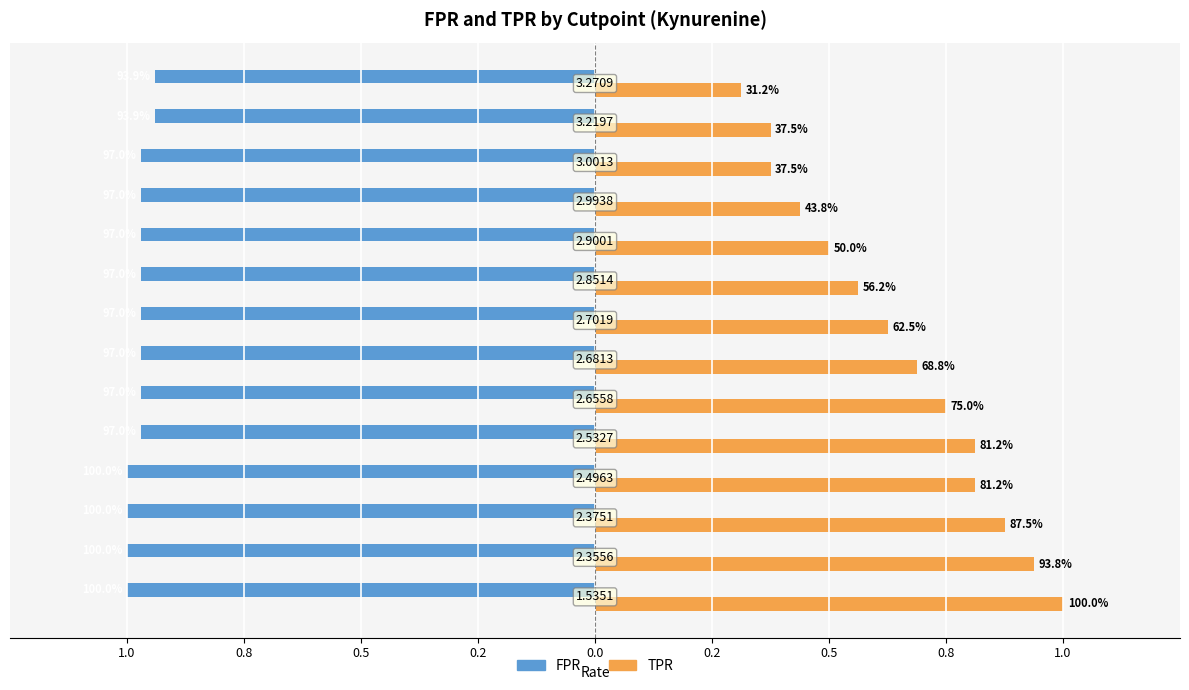

At how many categories does at least one series exceed 0?

14